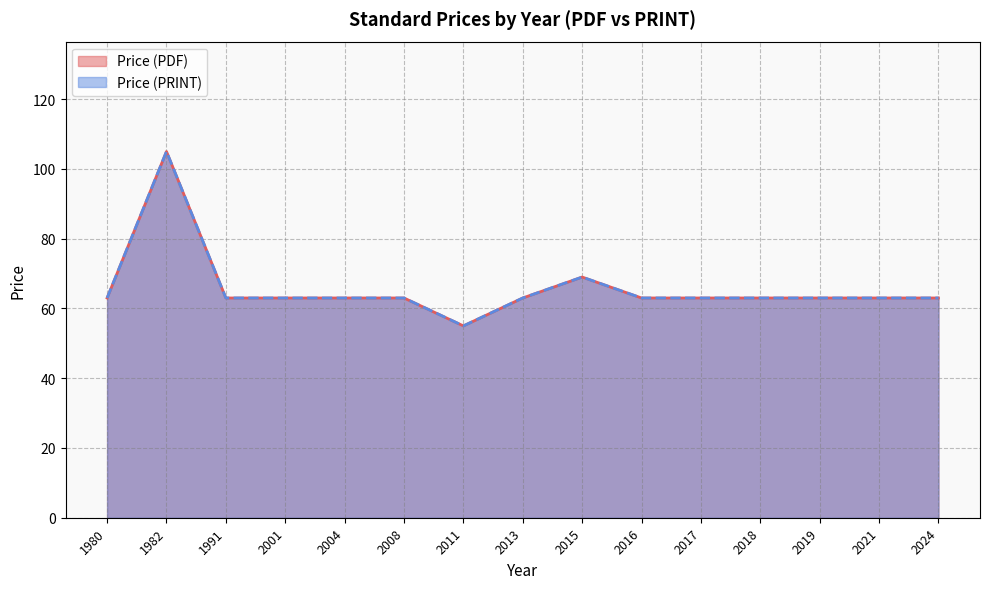

List the series in order of their peak value, lowest first.

Price (PDF), Price (PRINT)